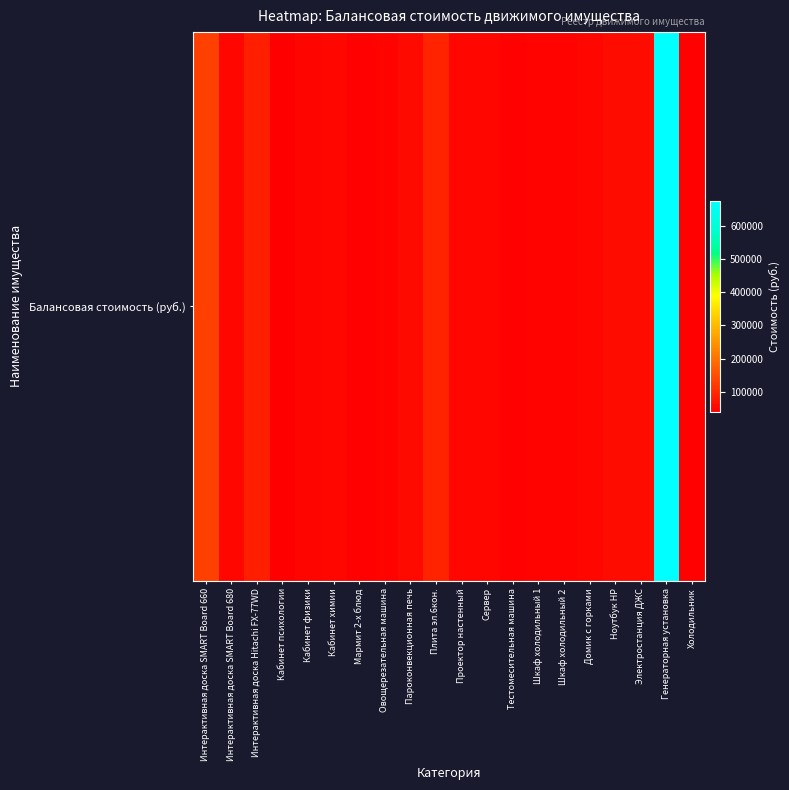

What is the difference between the values at Сервер and Кабинет физики?

2721.0